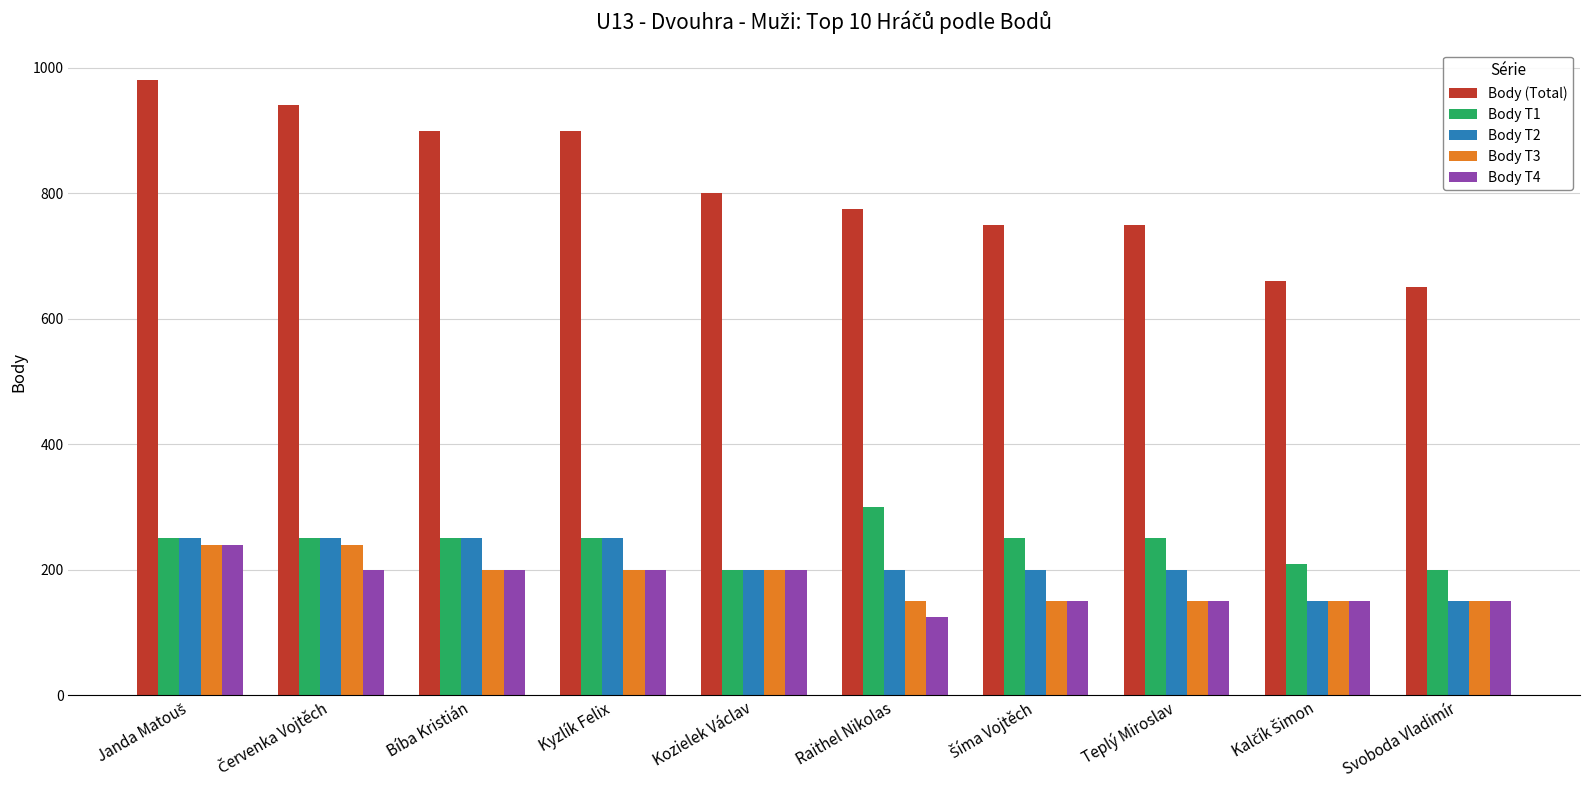

What is the minimum value shown in the chart?

125